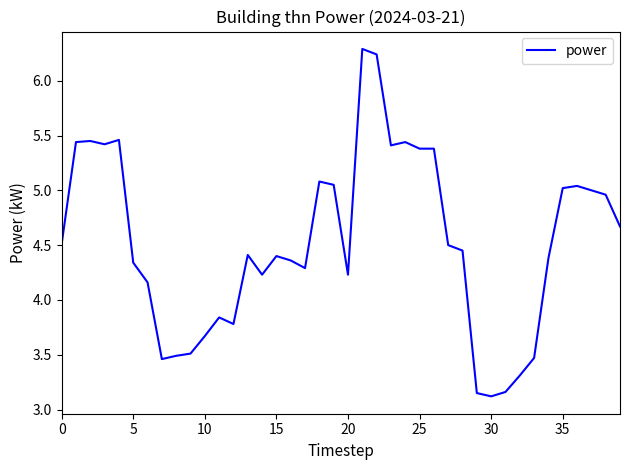

What is the greatest value displayed?

6.3